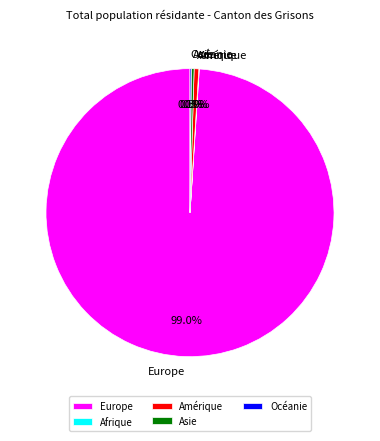

Between Amérique and Europe, which is larger?

Europe